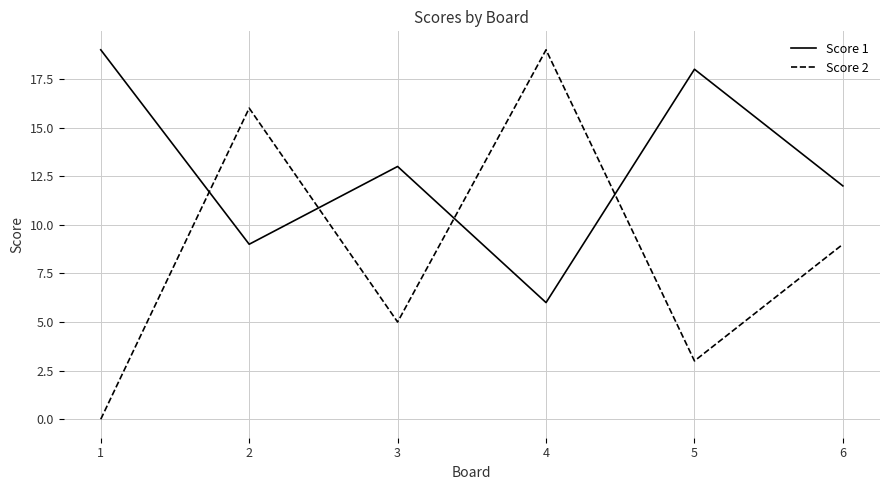

At which label is Score 2 closest to 9?

6